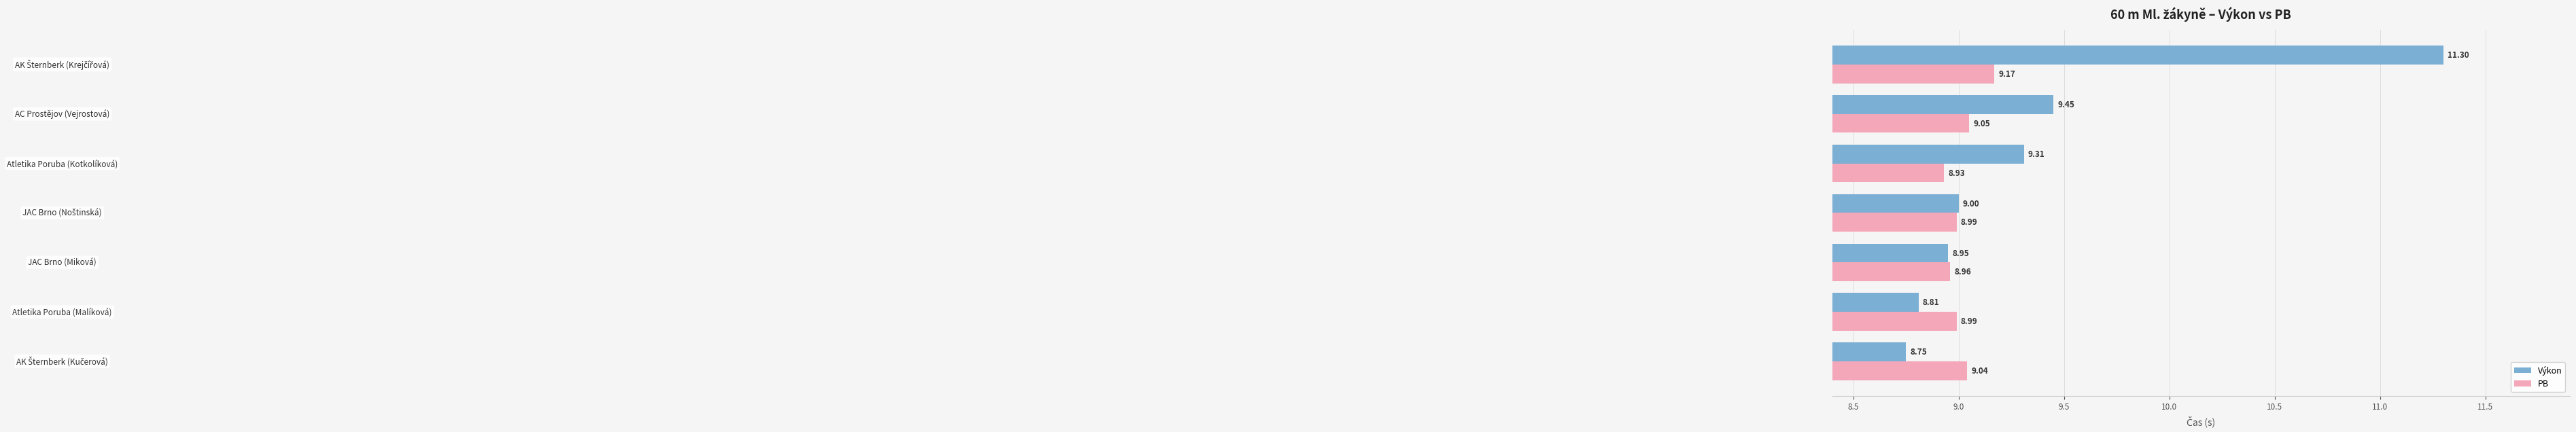

Between 9.0 and 8.0, which is larger?

9.0